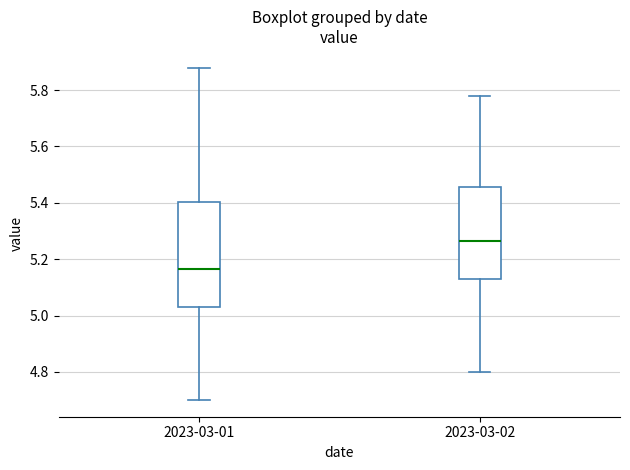

Where does the upper whisker of the box for 2023-03-02 end on the y-axis? The values are not printed on the chart, so give them approximately, as read against the axis.

5.78